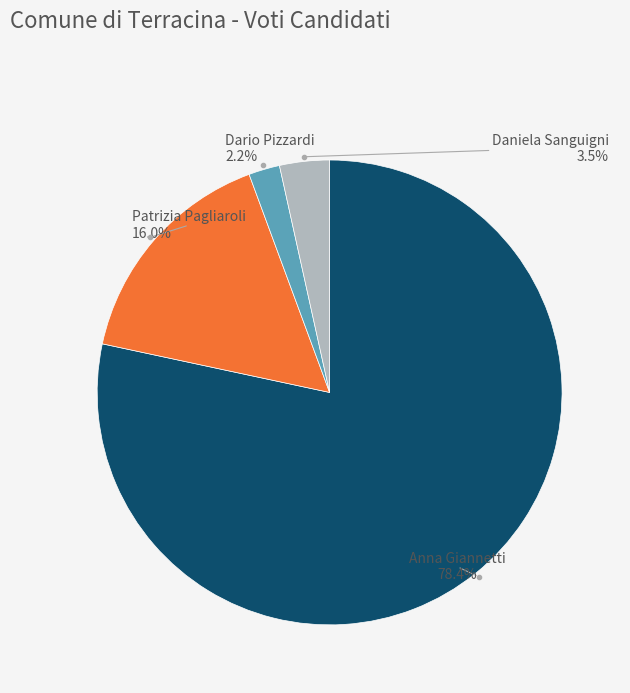

Is there any slice that represents more than half of the pie?

Yes